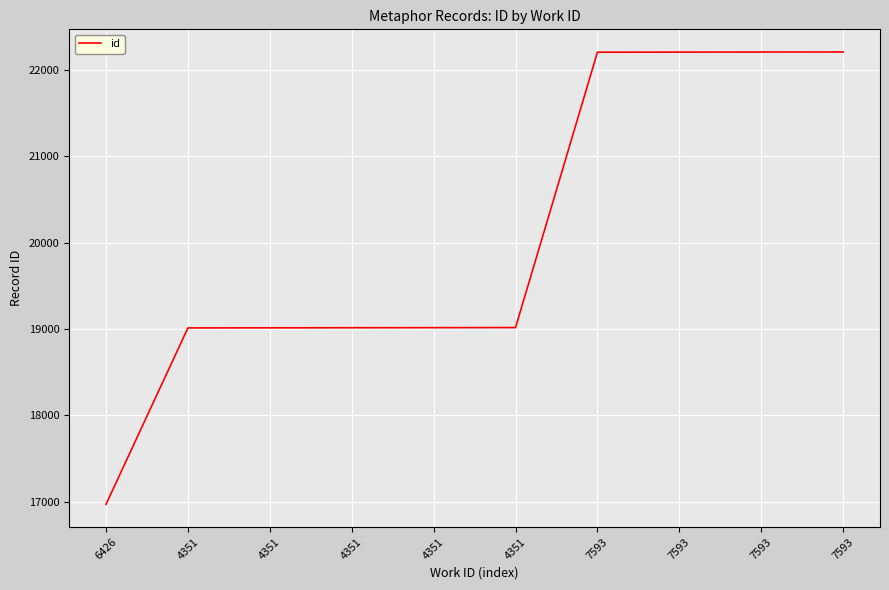

How many lines are shown in the chart?

1